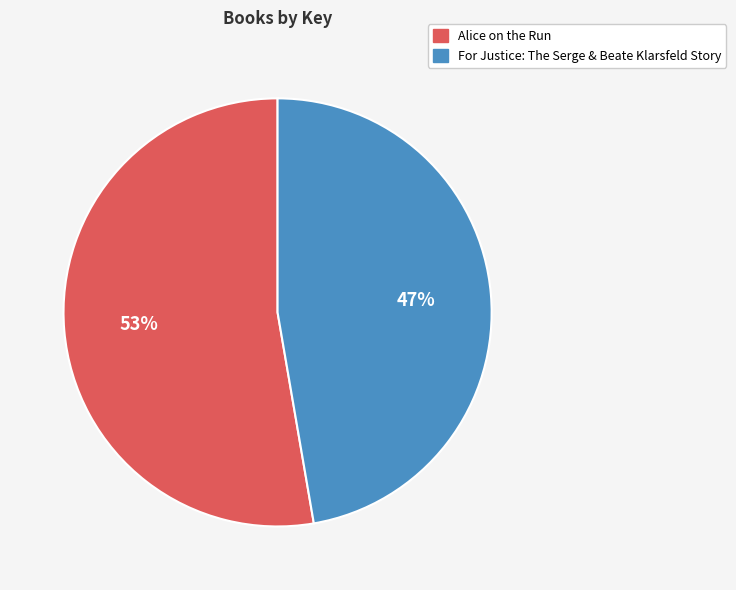

Which slice is the smallest?

For Justice: The Serge & Beate Klarsfeld Story